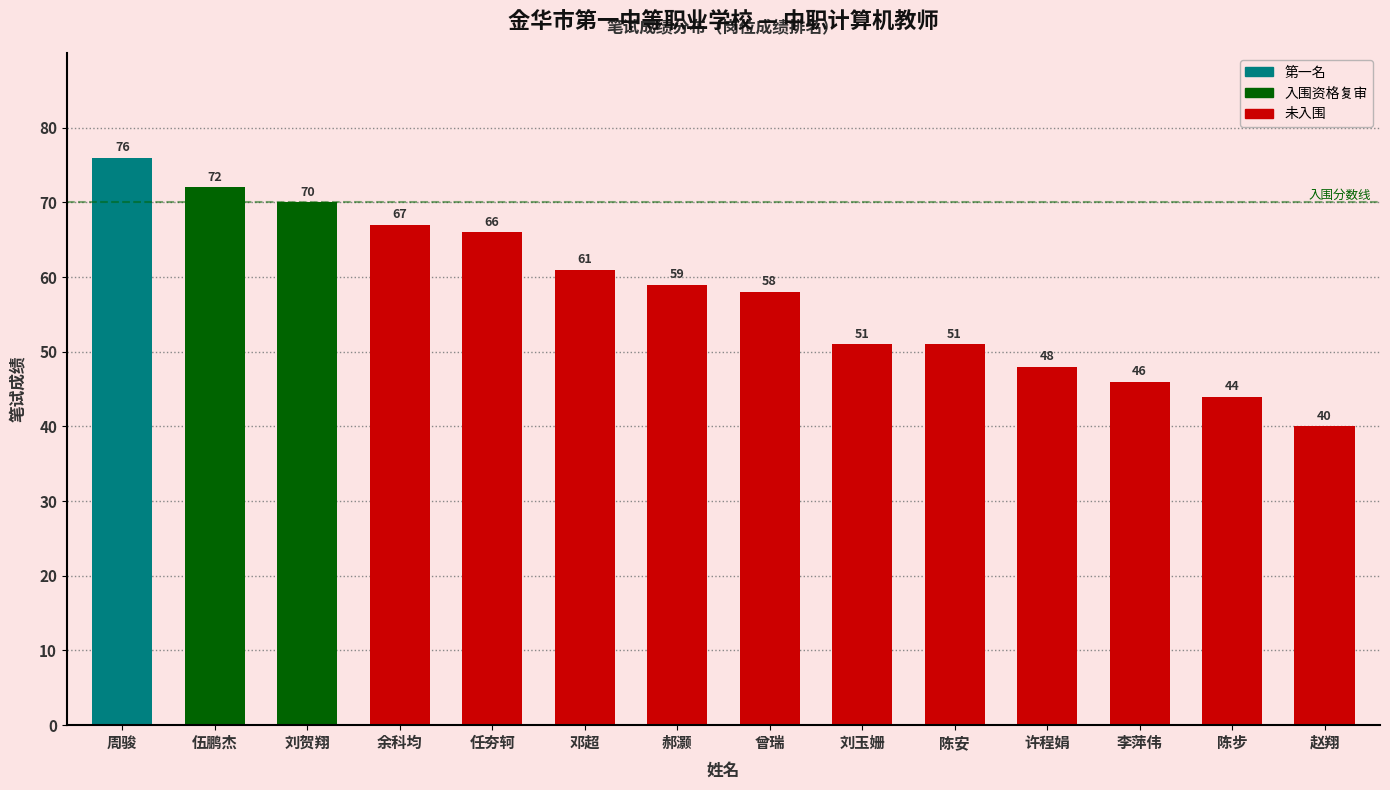

Approximately how many times larger is the value at 曾瑞 compared to 李萍伟?

1.3